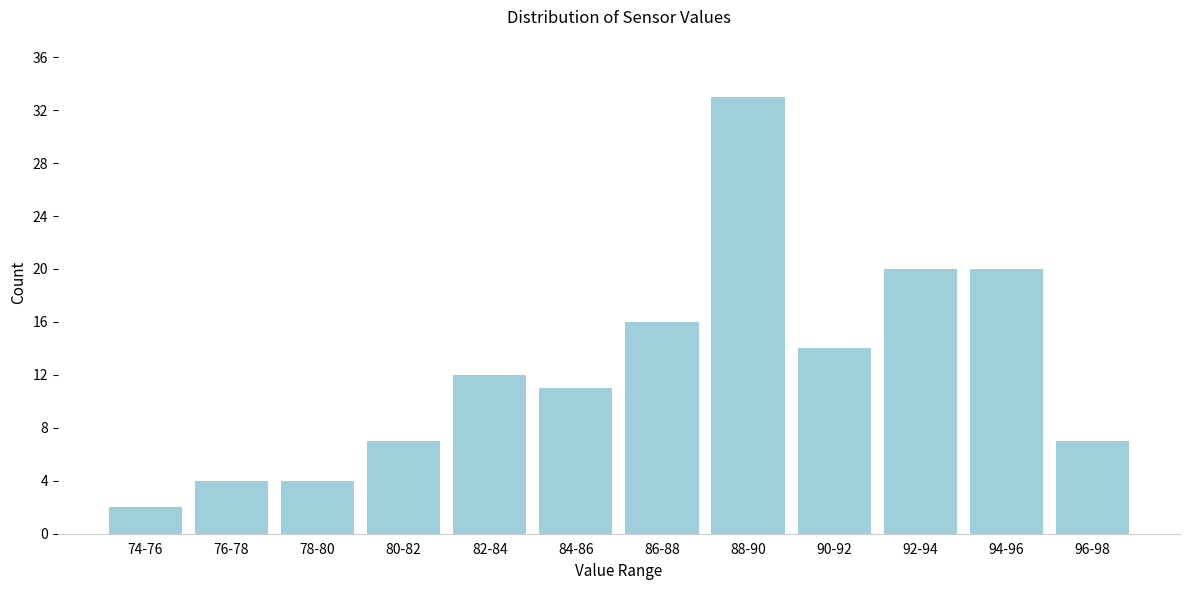

Reading right to left, list all the values displayed in this chart.

96-98=7	94-96=20	92-94=20	90-92=14	88-90=33	86-88=16	84-86=11	82-84=12	80-82=7	78-80=4	76-78=4	74-76=2